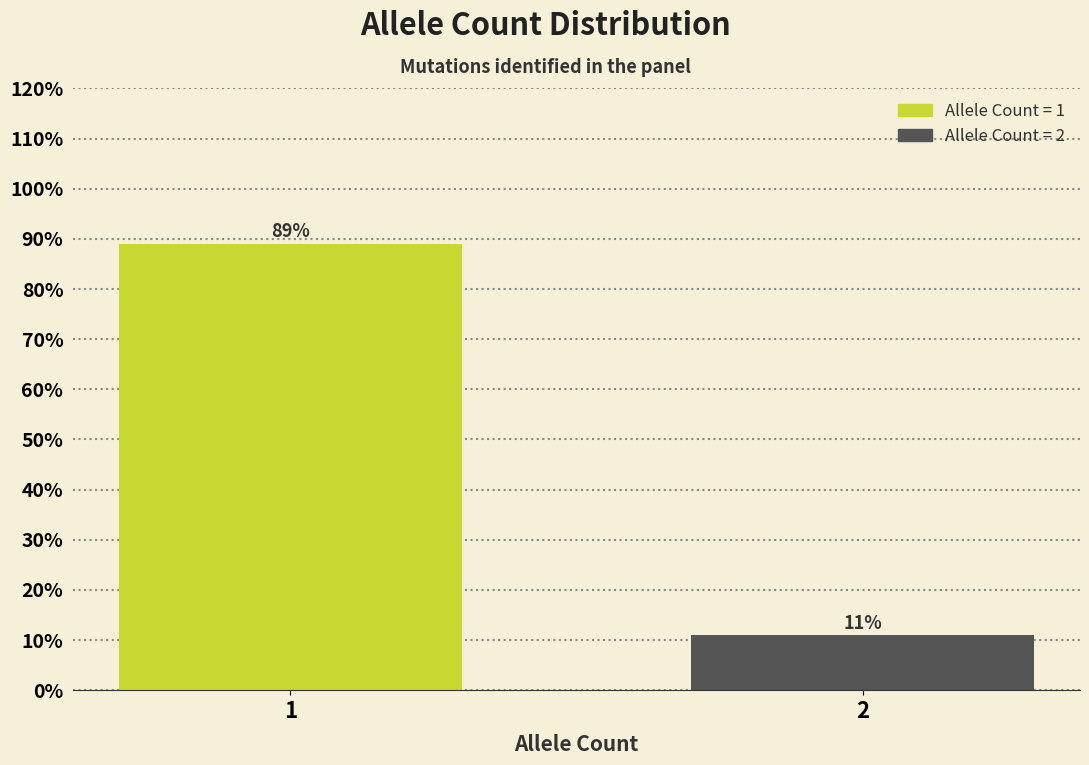

Reading left to right, what are all the values shown in this chart?

1=89.0	2=11.0